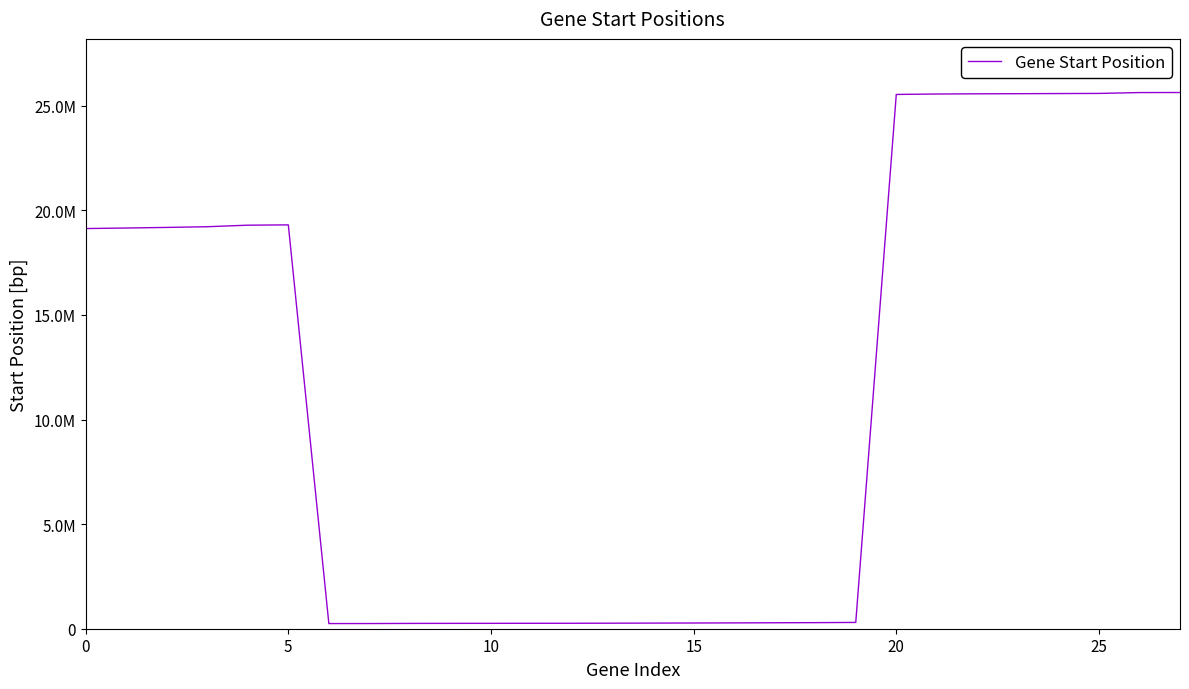

What is the difference between the second highest and second lowest values?

25384722